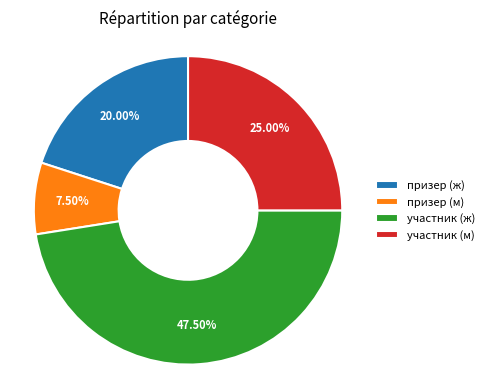

To the nearest percent, what is the difference between the largest and smallest slice percentages?

40%